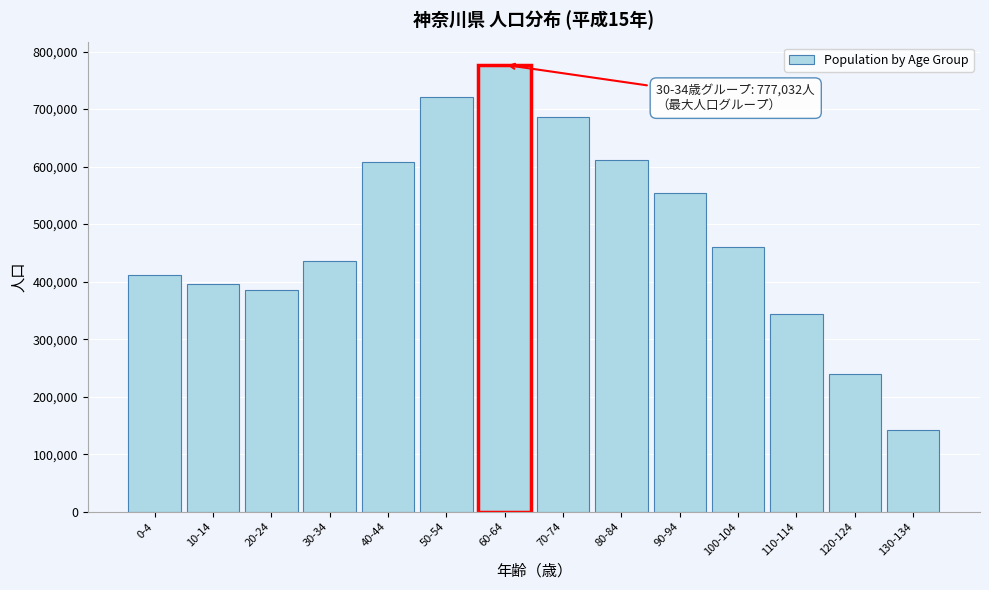

What is the difference between the second highest and second lowest values?

481642